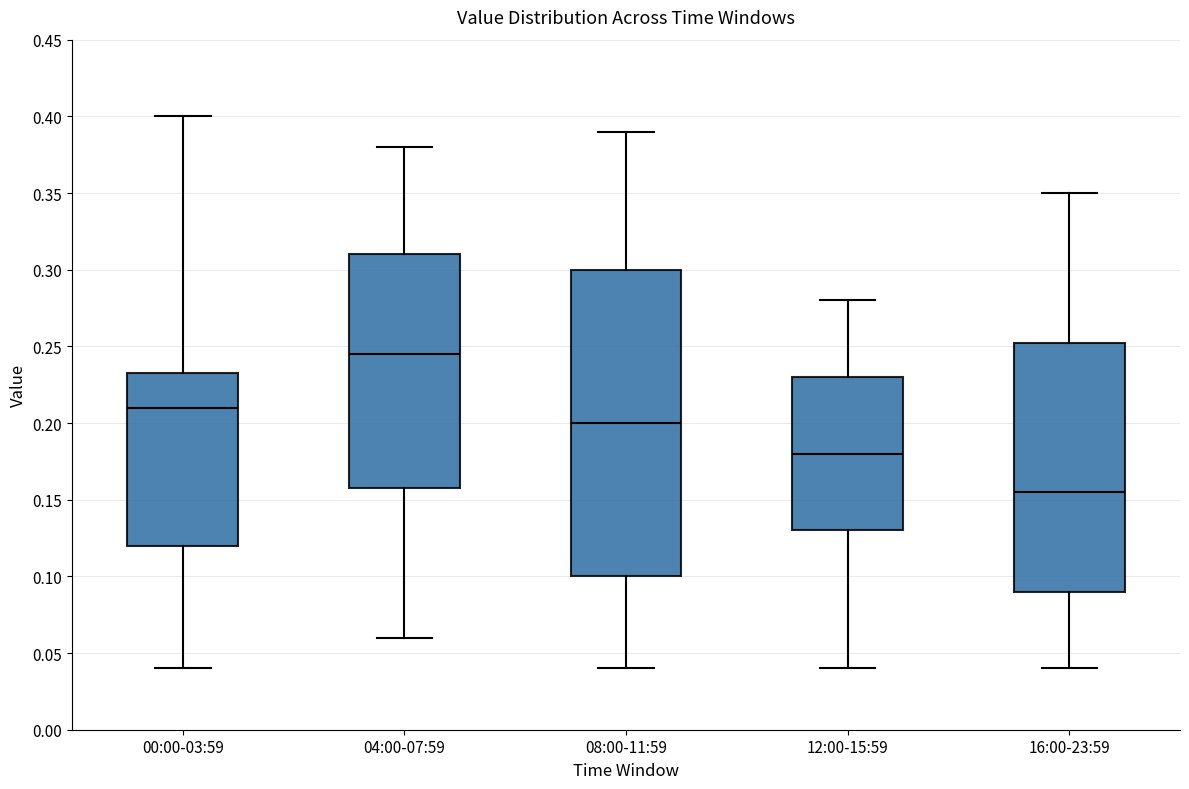

Where does the upper whisker of the box for 16:00-23:59 end on the y-axis? The values are not printed on the chart, so give them approximately, as read against the axis.

0.350